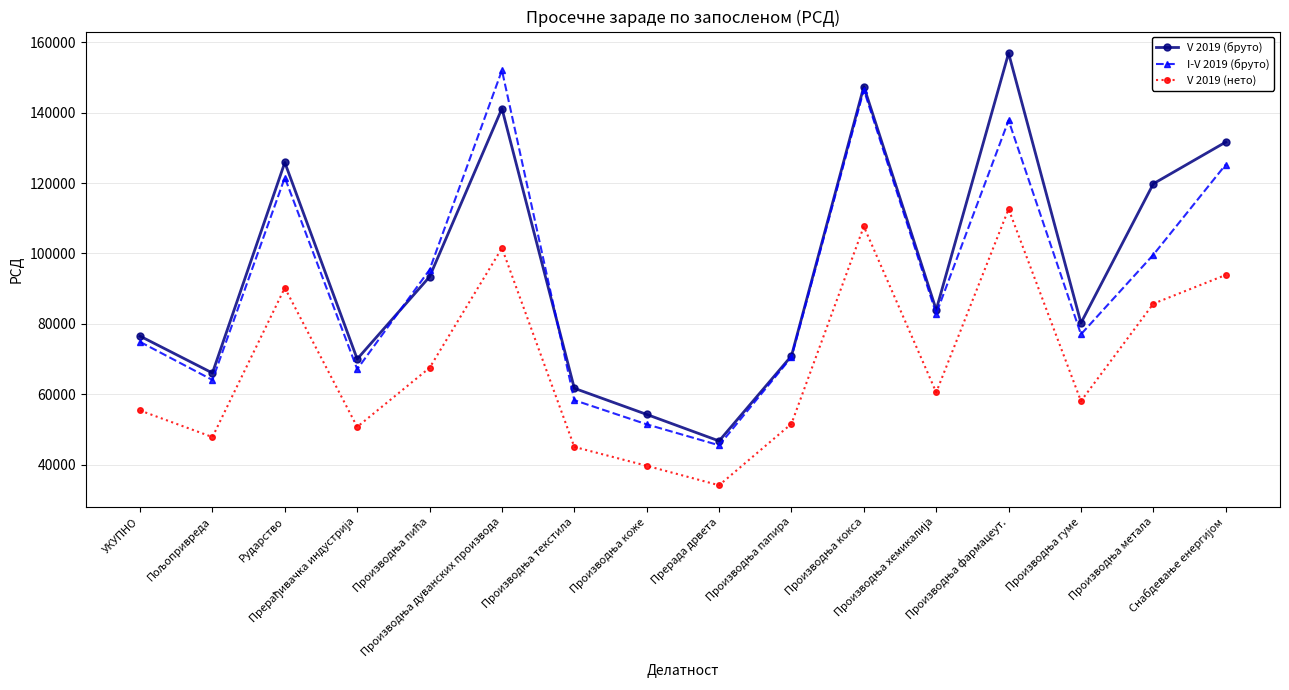

In V 2019 (нето), how many points are lower than both neighbors (excluding endpoints)?

5